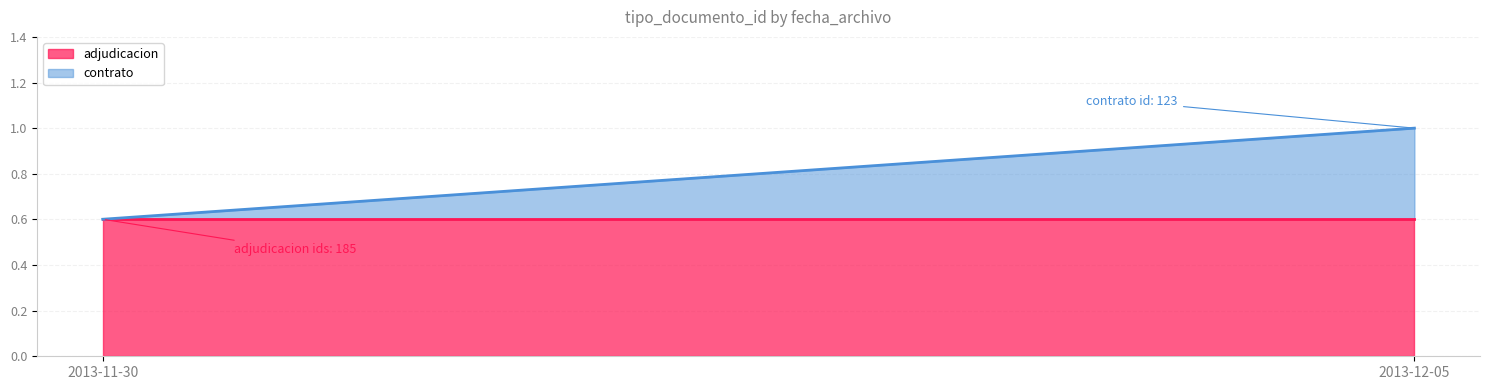

At which category is the sum across all series the highest?

2013-12-05